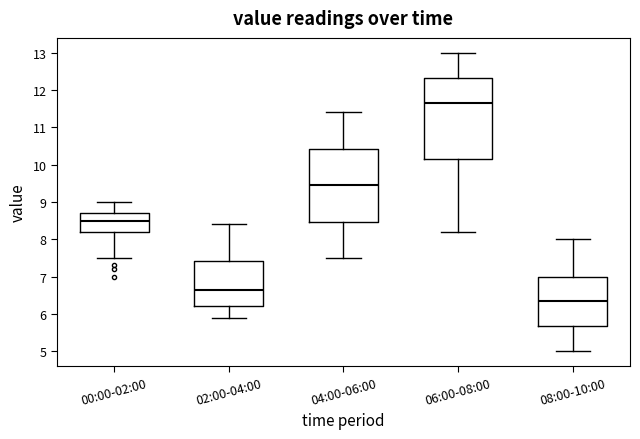

Which box's median line is the lowest?

08:00-10:00